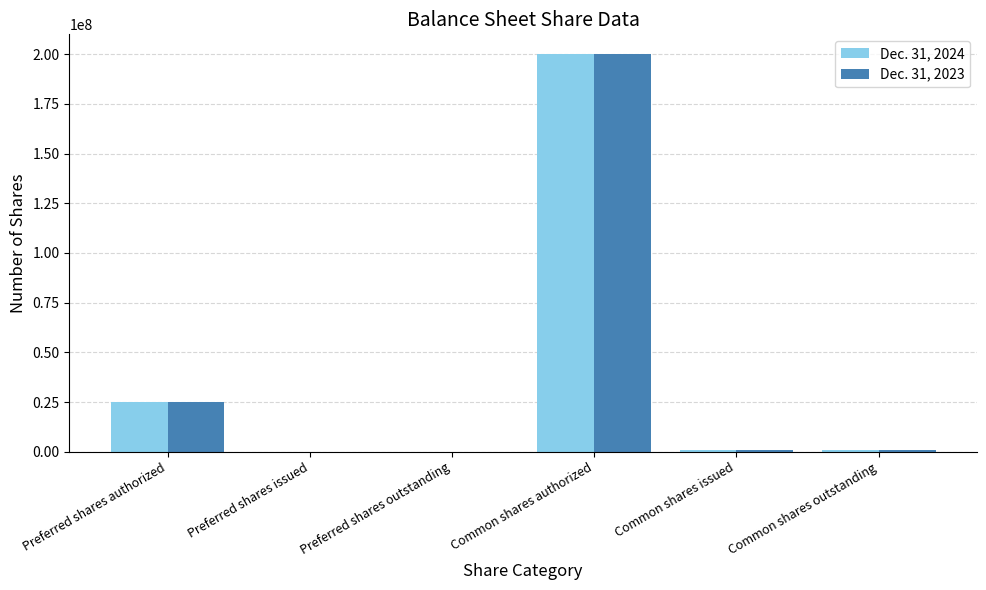

Where does the Dec. 31, 2023 series first go above 673090?

Preferred shares authorized